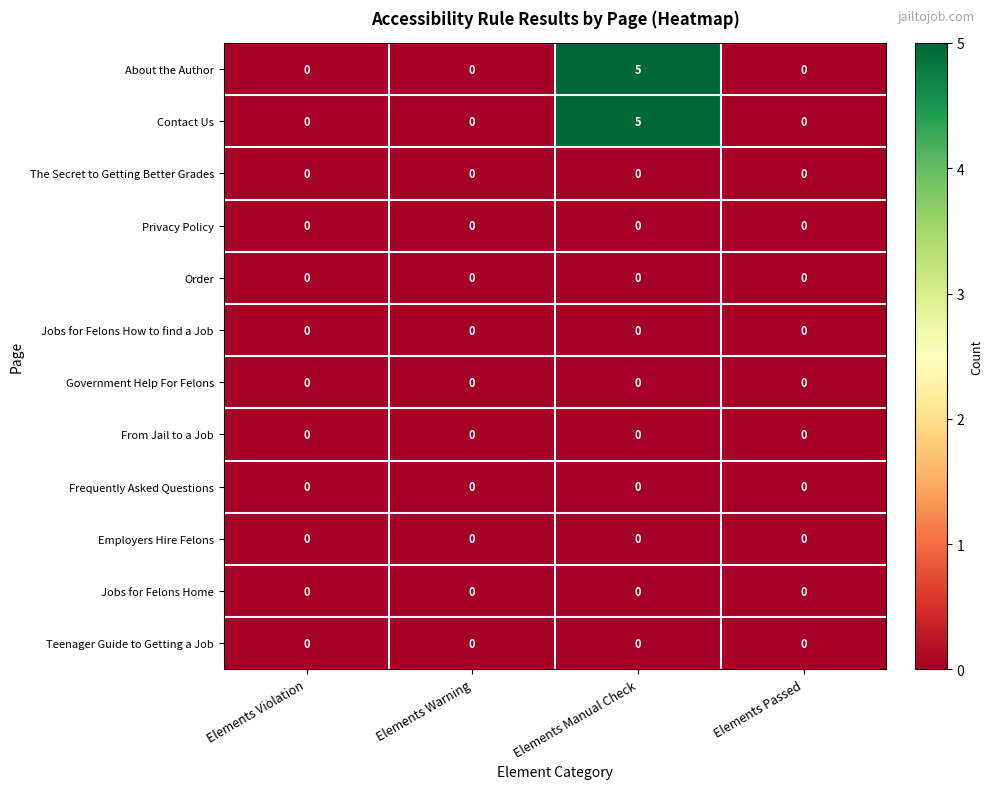

At which category does the chart reach its peak across all series?

Elements Manual Check